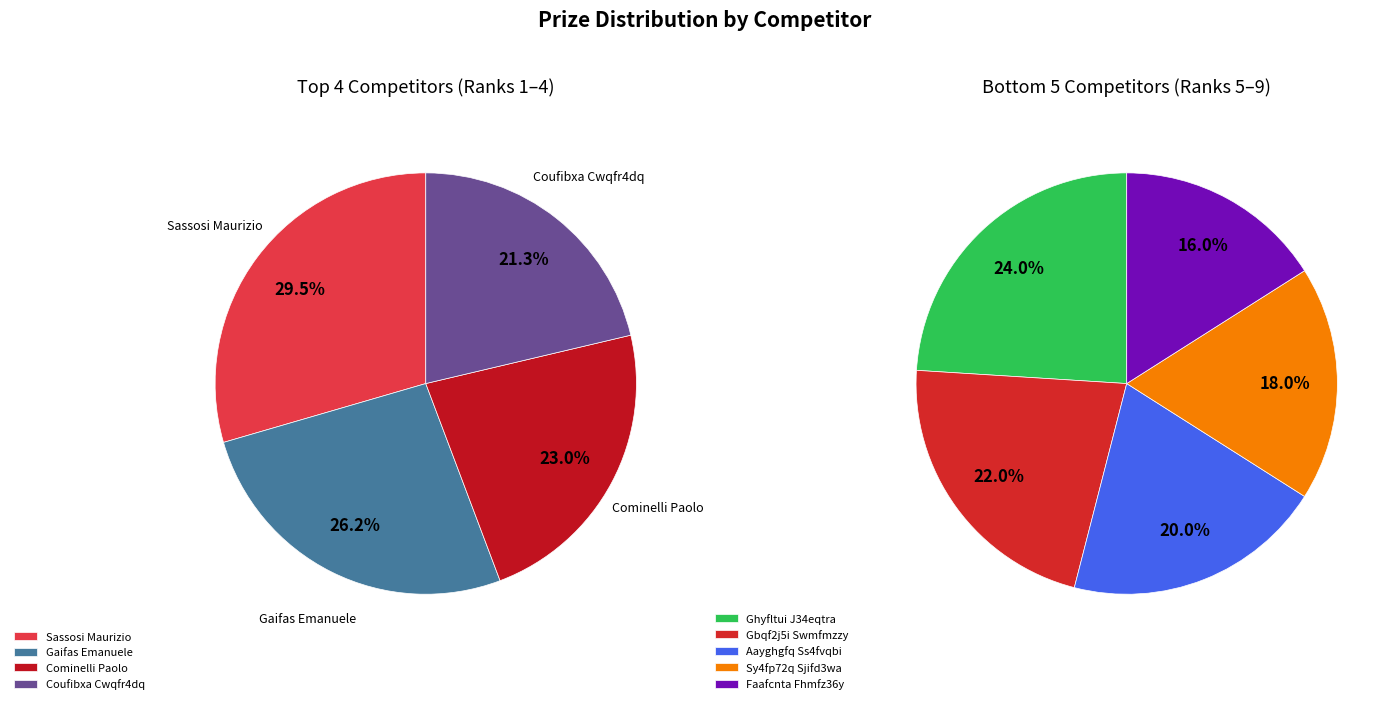

What is the largest slice in the pie chart?

Sassosi Maurizio